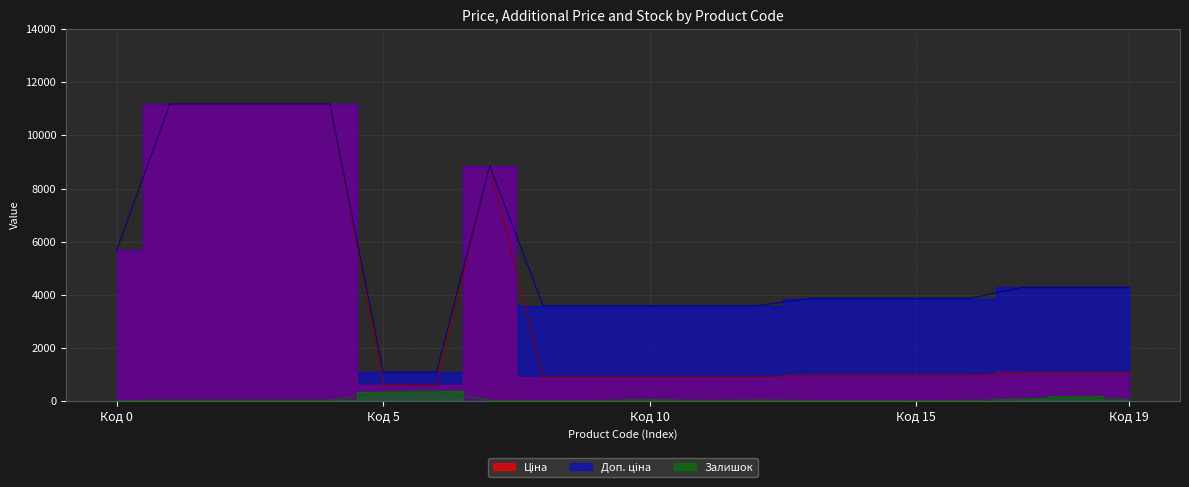

List the series in order of their overall mean, highest first.

Доп. ціна, Ціна, Залишок